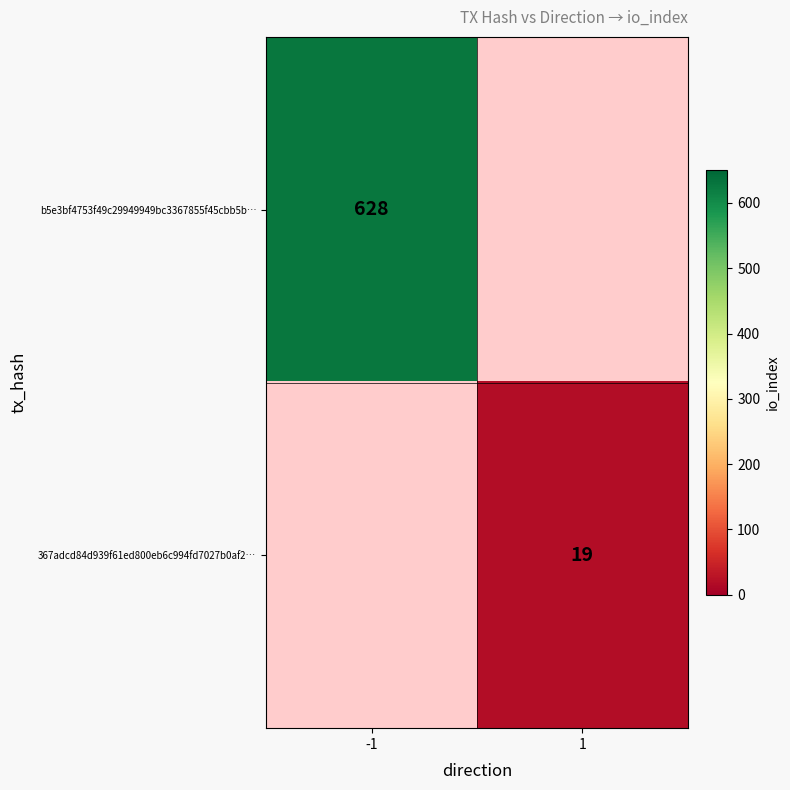

The 367adcd84d939f61ed800eb6c994fd7027b0af2… series shows 8 at 1. True or false?

False